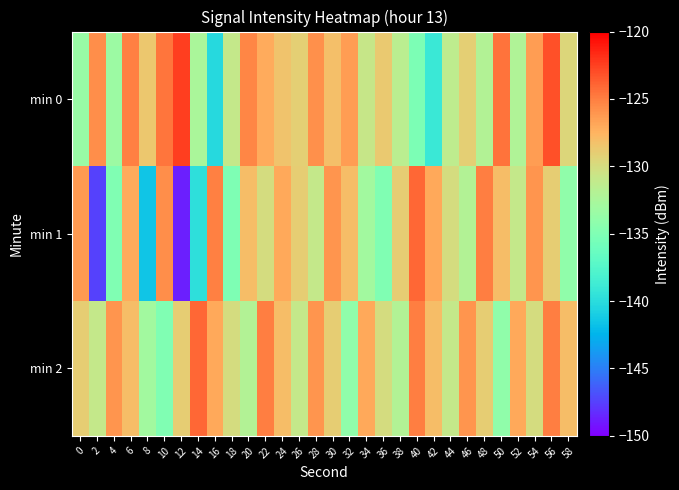

At how many categories does at least one series exceed -136?

30